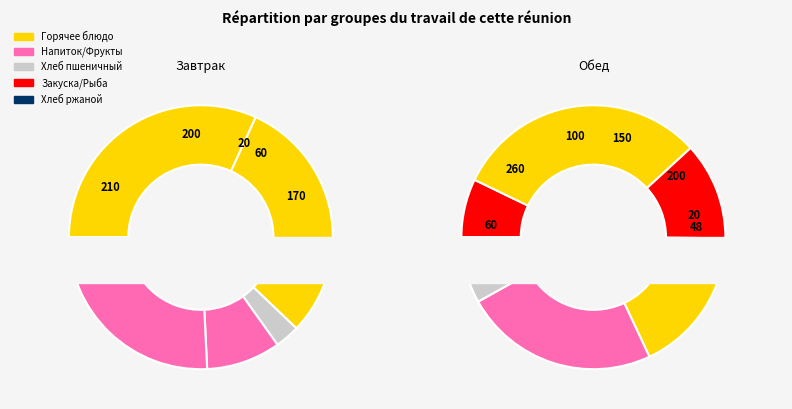

Combined, what portion of the pie is Огурец свежий and Хлеб пшеничный (обед)?

5.3%